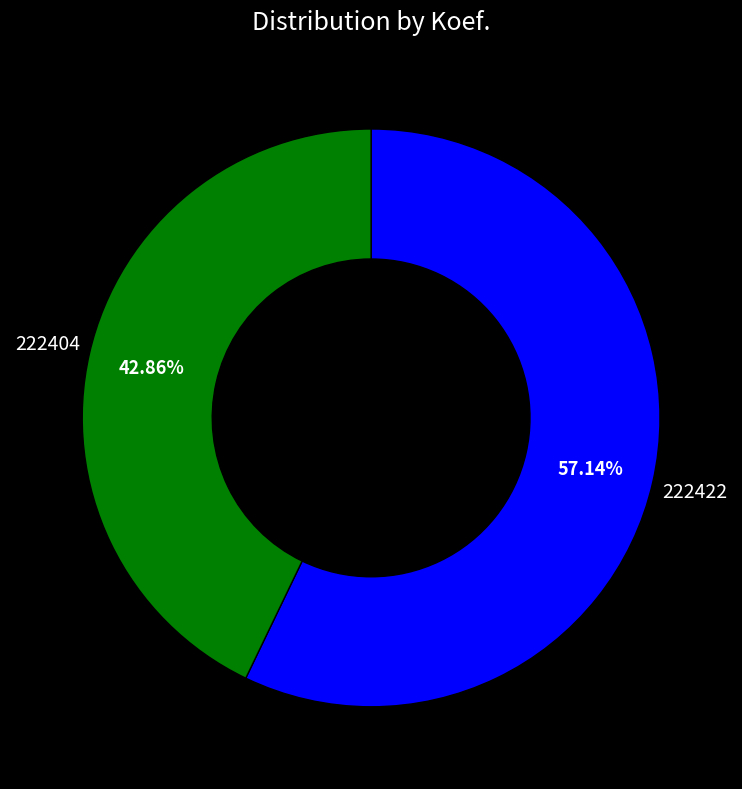

How many segments does this pie chart have?

2